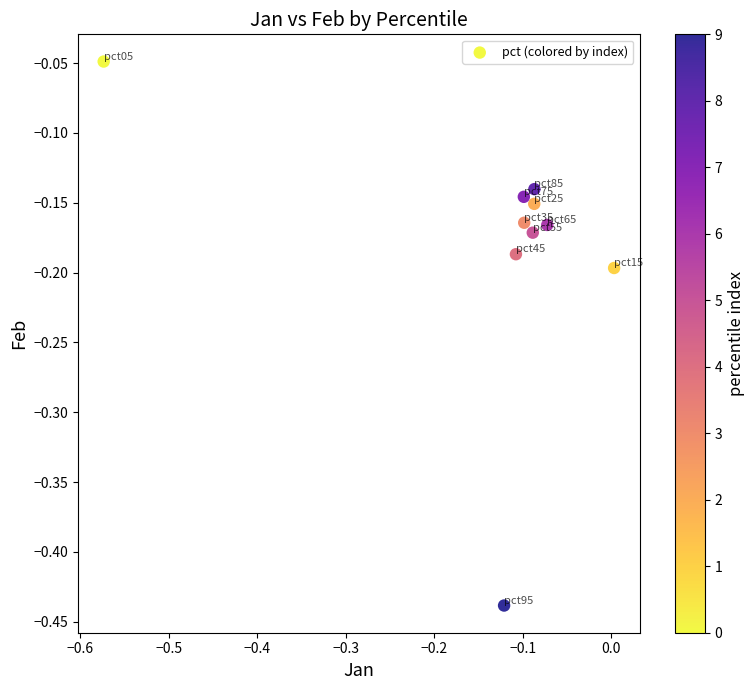

What is the range of Y values (max minus min)?

0.4